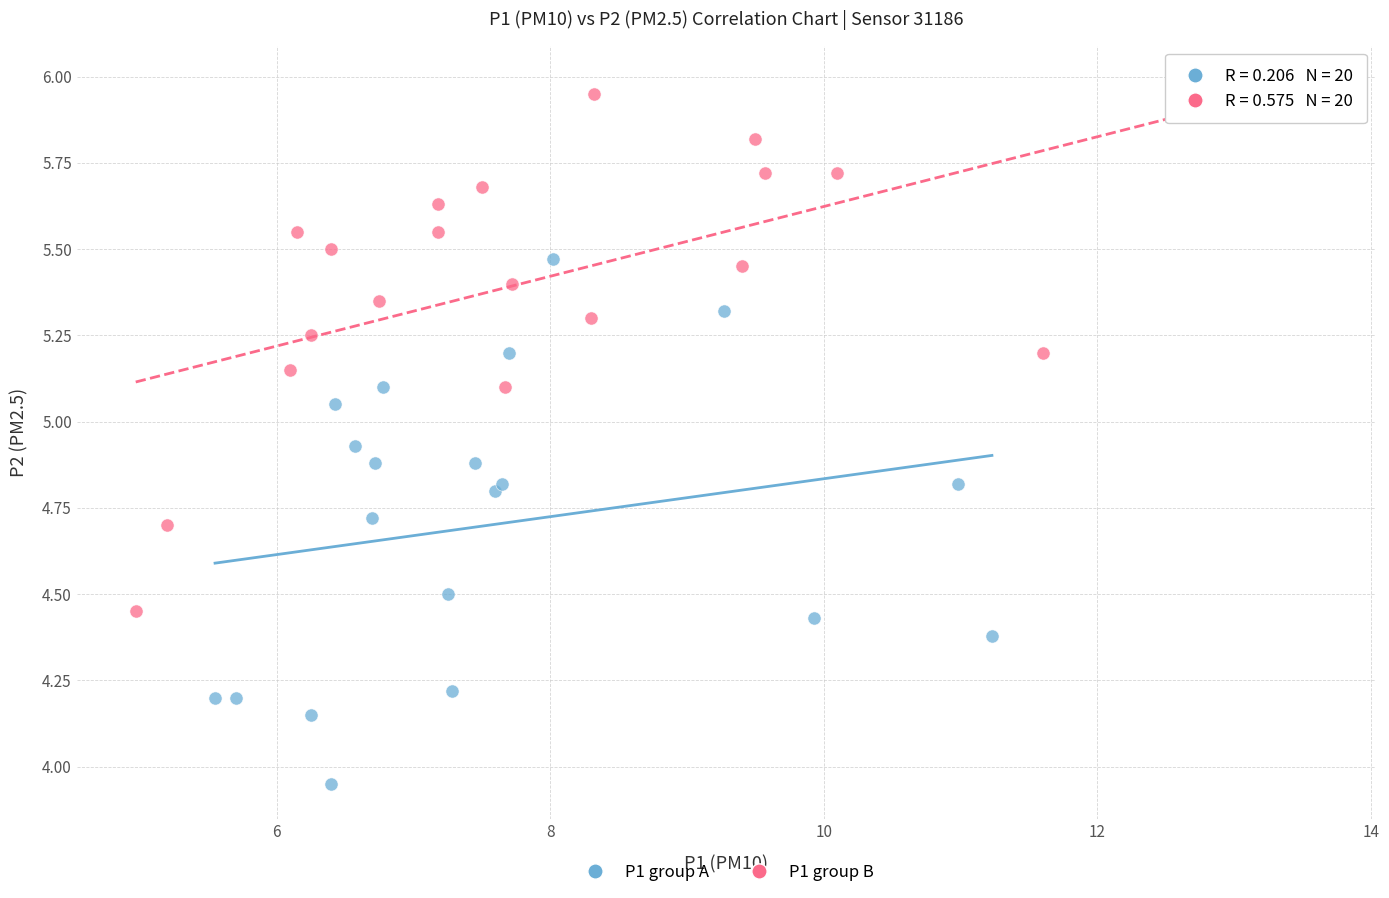

Which series contains the lowest Y value?

P1 group A